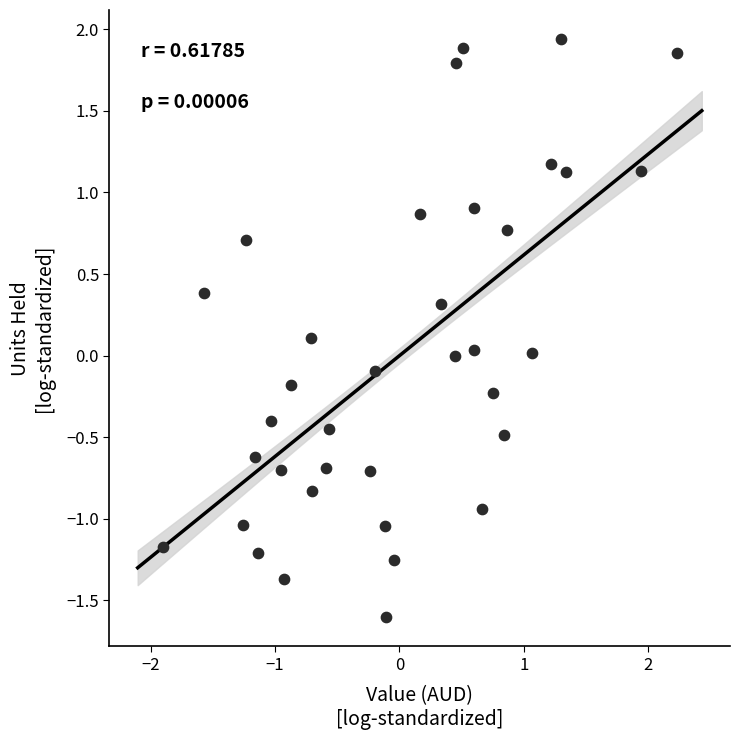

What is the range of Y values (max minus min)?

3.5